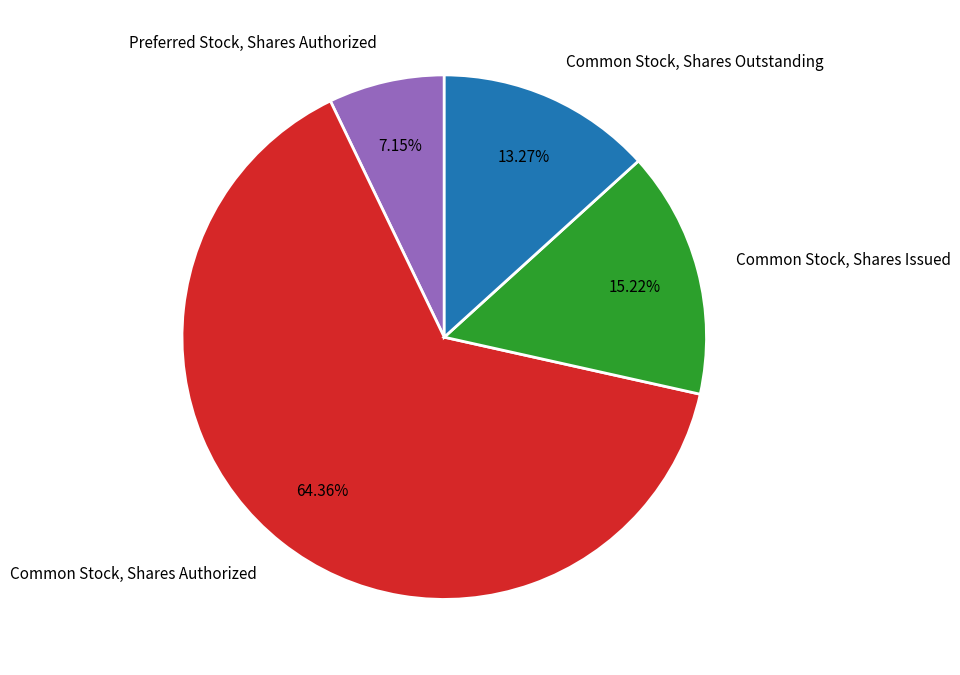

True or false: Common Stock, Shares Outstanding accounts for 13% of the total.

True